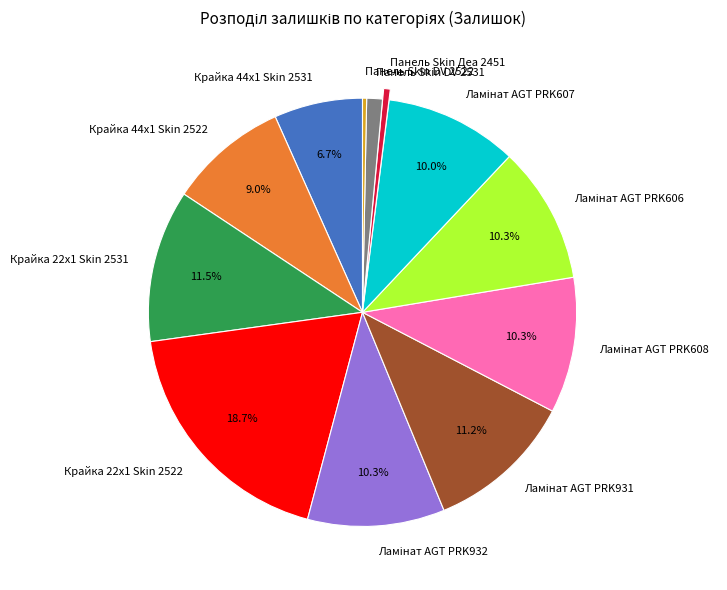

Which category has the biggest portion of the pie?

Крайка 22x1 Skin 2522